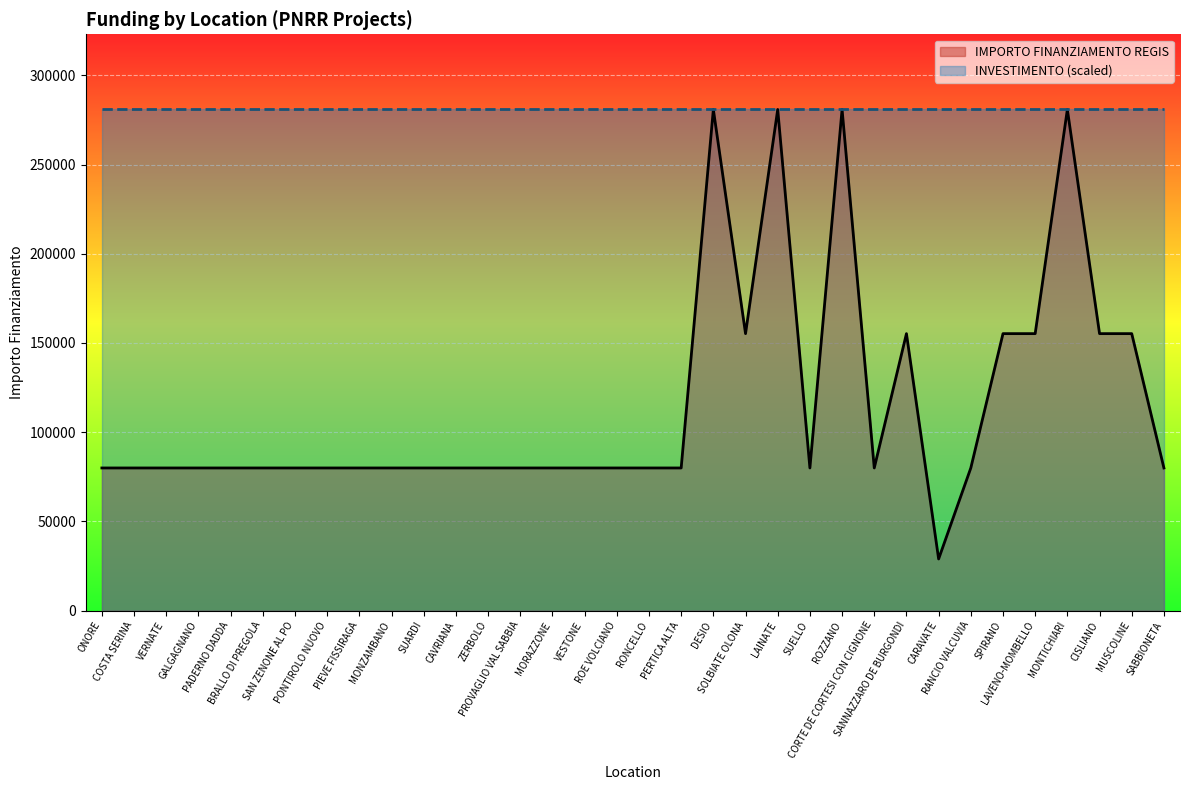

What is the label of the 28th point from the right?

SAN ZENONE AL PO